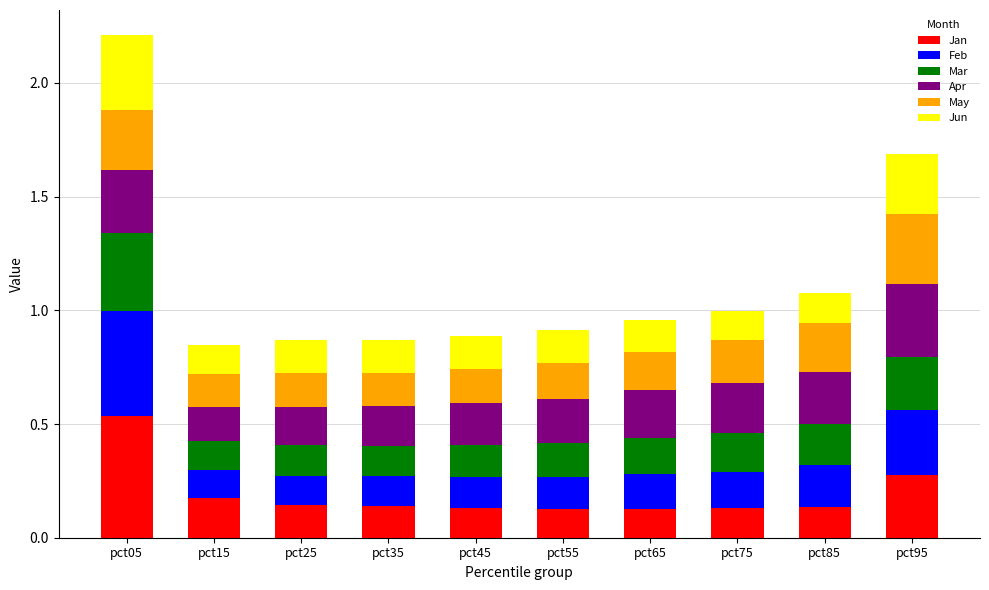

What are all the series names shown in the legend?

Jan, Feb, Mar, Apr, May, Jun